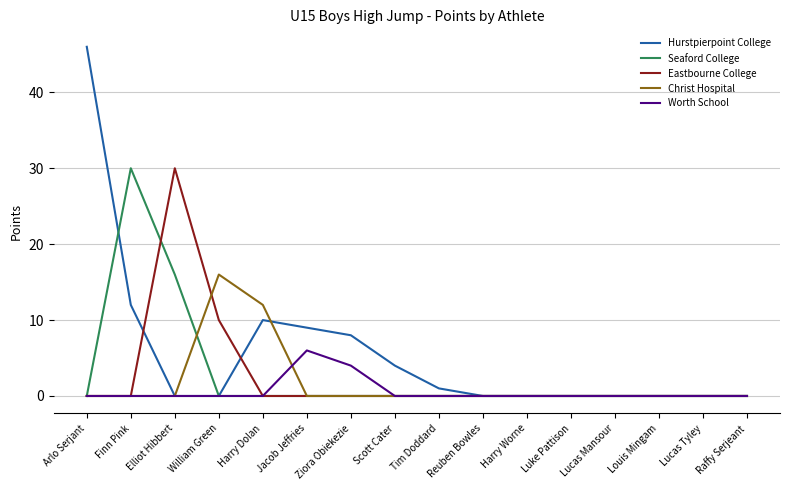

Is it true that Christ Hospital equals 16 at William Green?

True